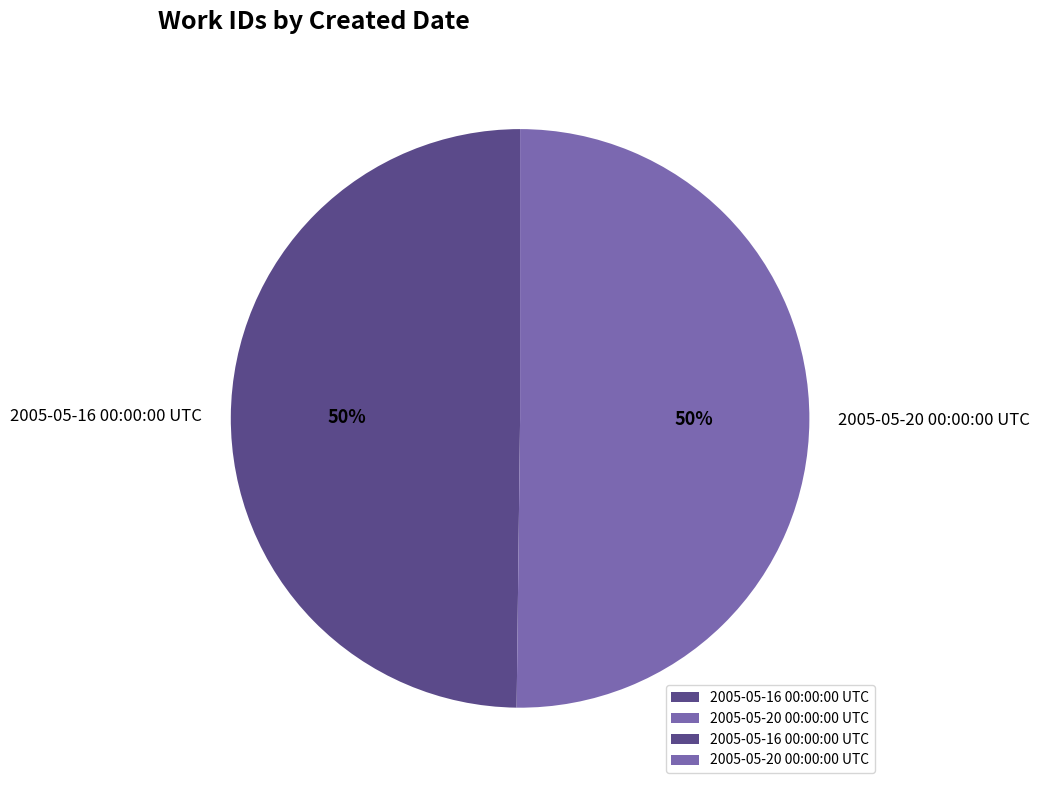

To the nearest percent, what is the combined percentage of 2005-05-20 00:00:00 UTC and 2005-05-16 00:00:00 UTC?

100%